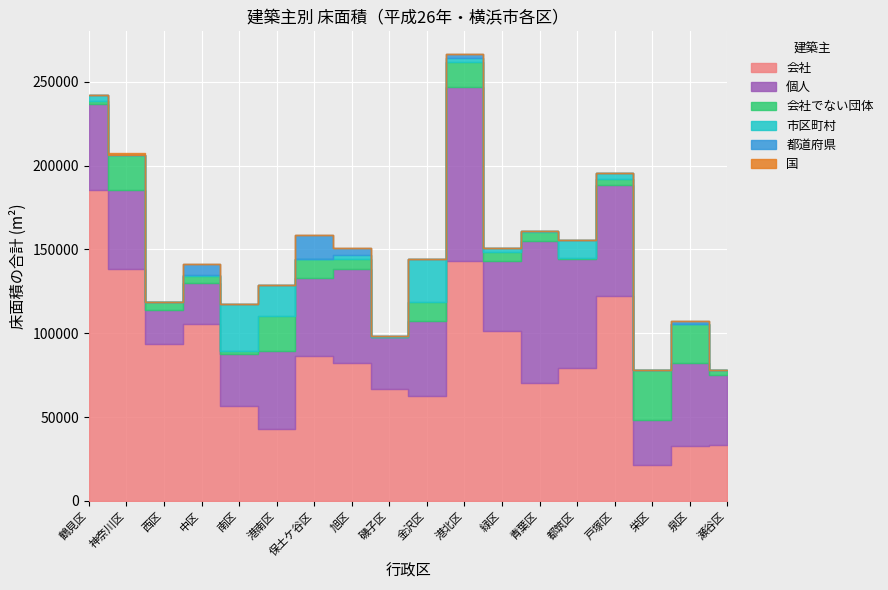

How many interior local valleys does the 会社 series have?

5